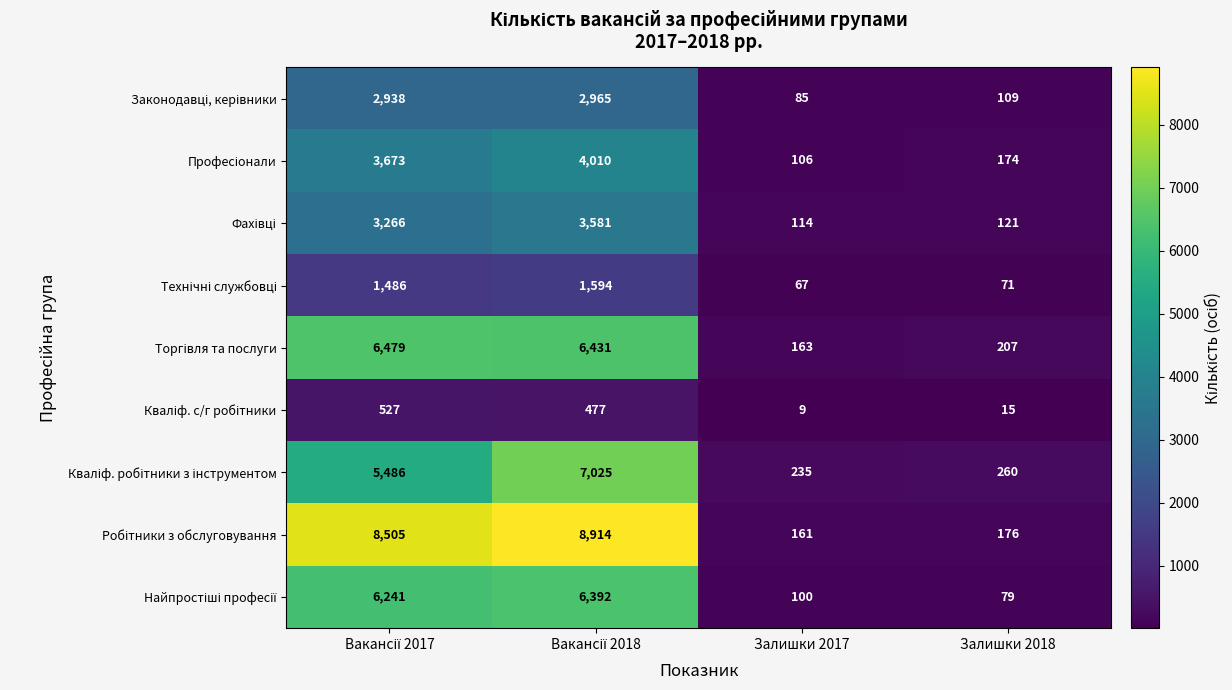

What is the total value across all series at Залишки 2017?

1040